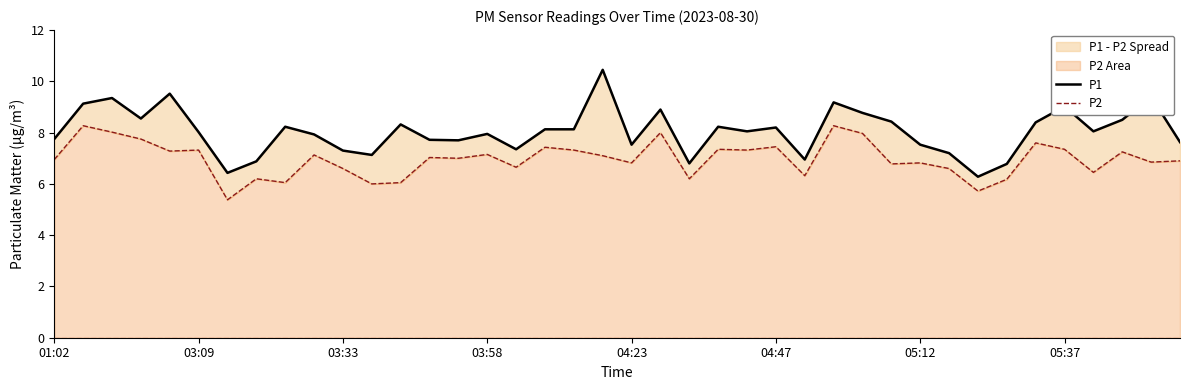

Which series has the largest total across all categories?

P1